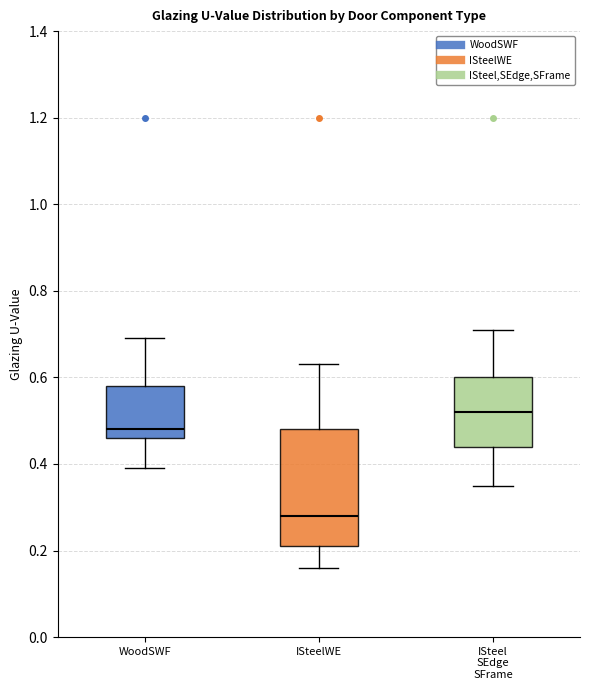

Reading left to right, transcribe this box plot: for each box, give where its median line is, the range the box spans, and where its two whiskers end, as read against the y-axis. The values are not printed on the chart, so give them approximately, as read against the axis.

WoodSWF: median 0.48, box 0.46 to 0.58, whiskers 0.40 to 0.70
ISteelWE: median 0.28, box 0.22 to 0.48, whiskers 0.16 to 0.64
ISteel SEdge SFrame: median 0.52, box 0.44 to 0.60, whiskers 0.36 to 0.72